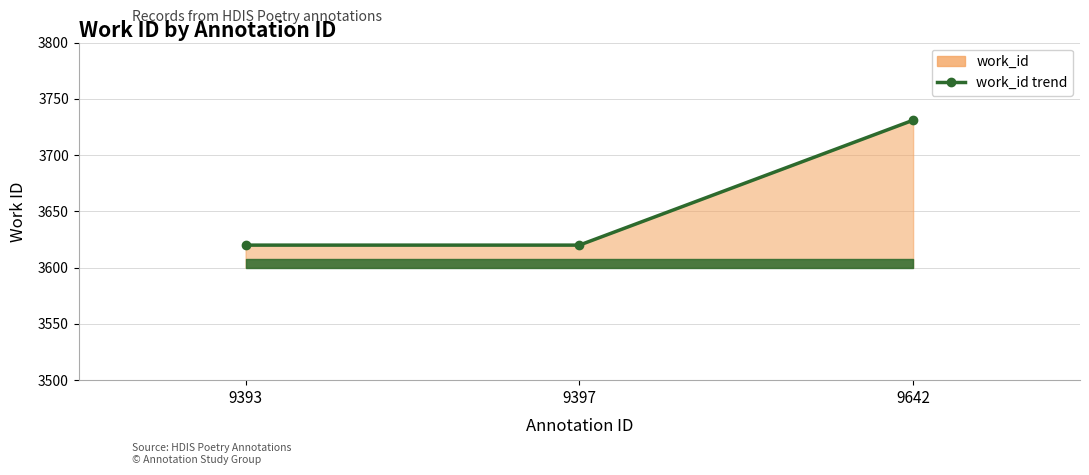

The value at 9397 is 1280. True or false?

False